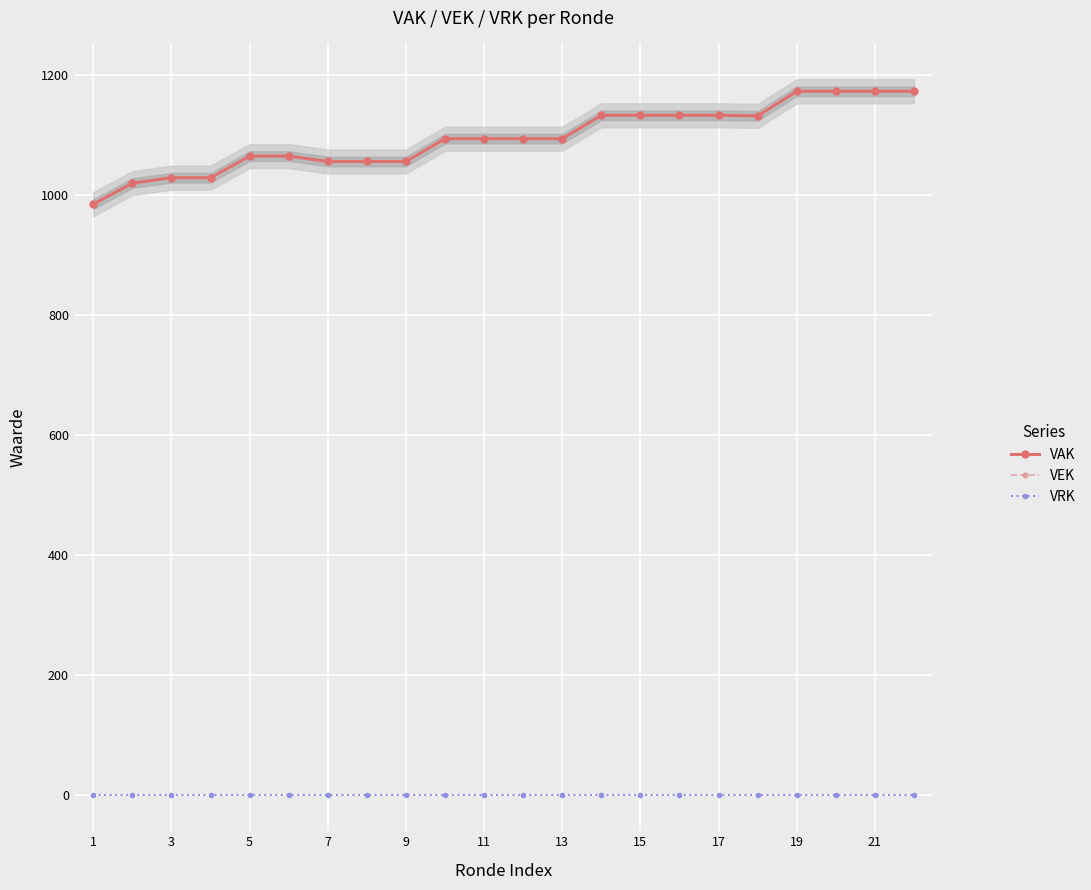

How many lines are shown in the chart?

3